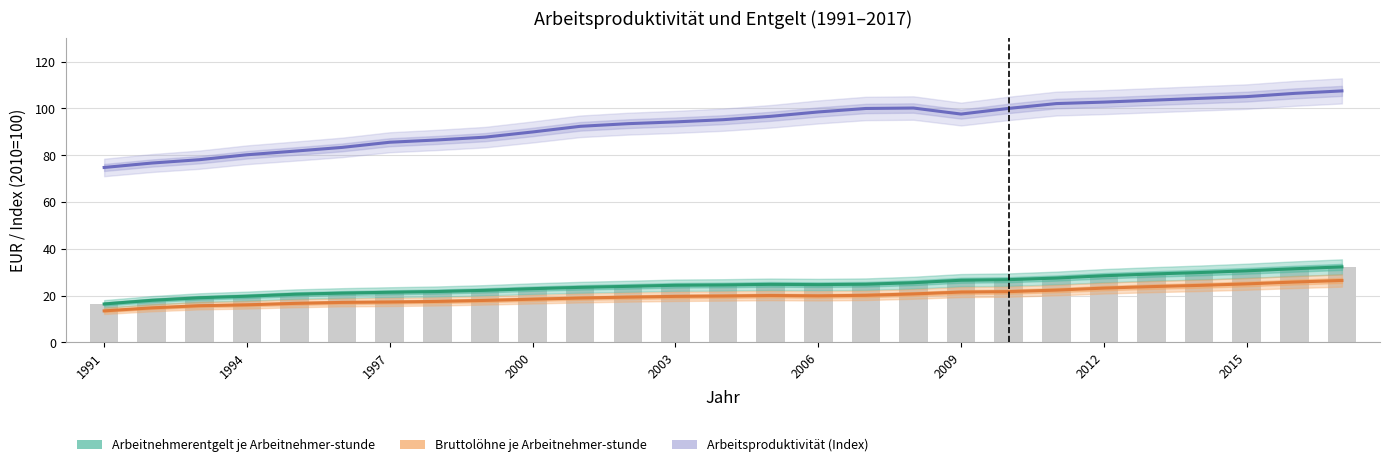

Does the chart contain stacked bars?

No